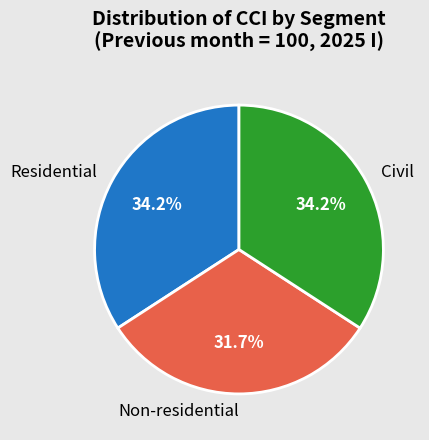

Does any single category account for the majority?

No